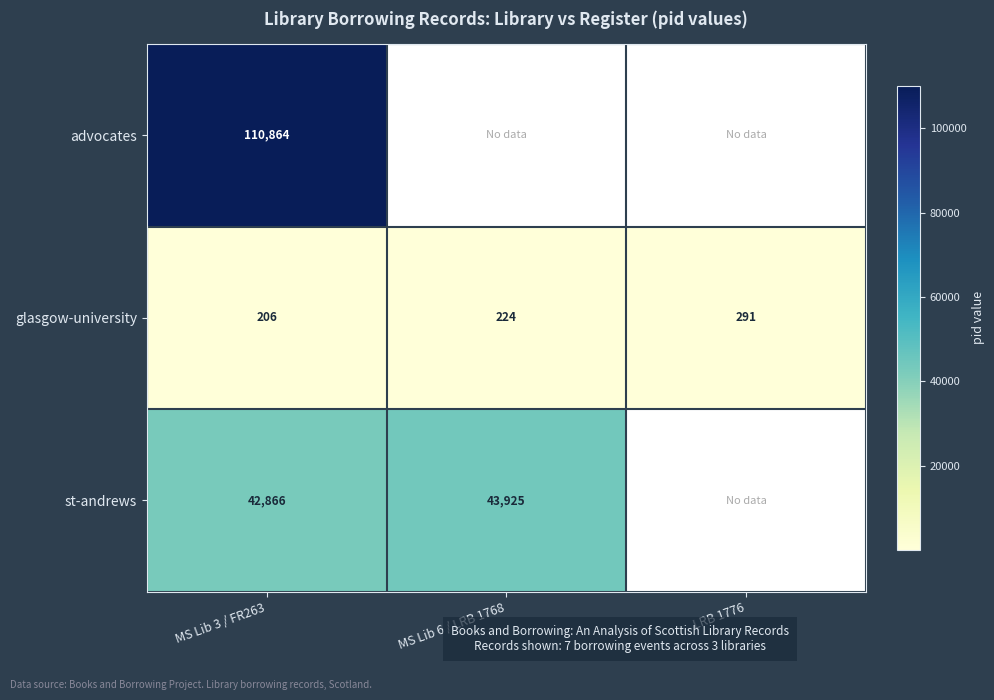

What is the difference between the highest and lowest values at MS Lib 3 / FR263?

110658